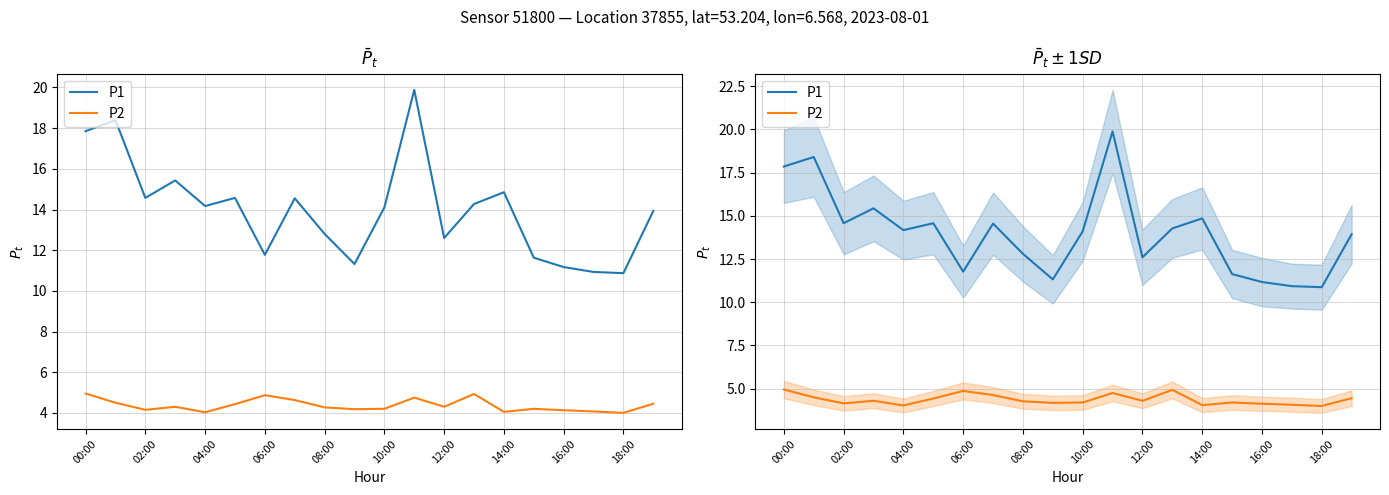

Which category has the highest value in the P1 series?

11